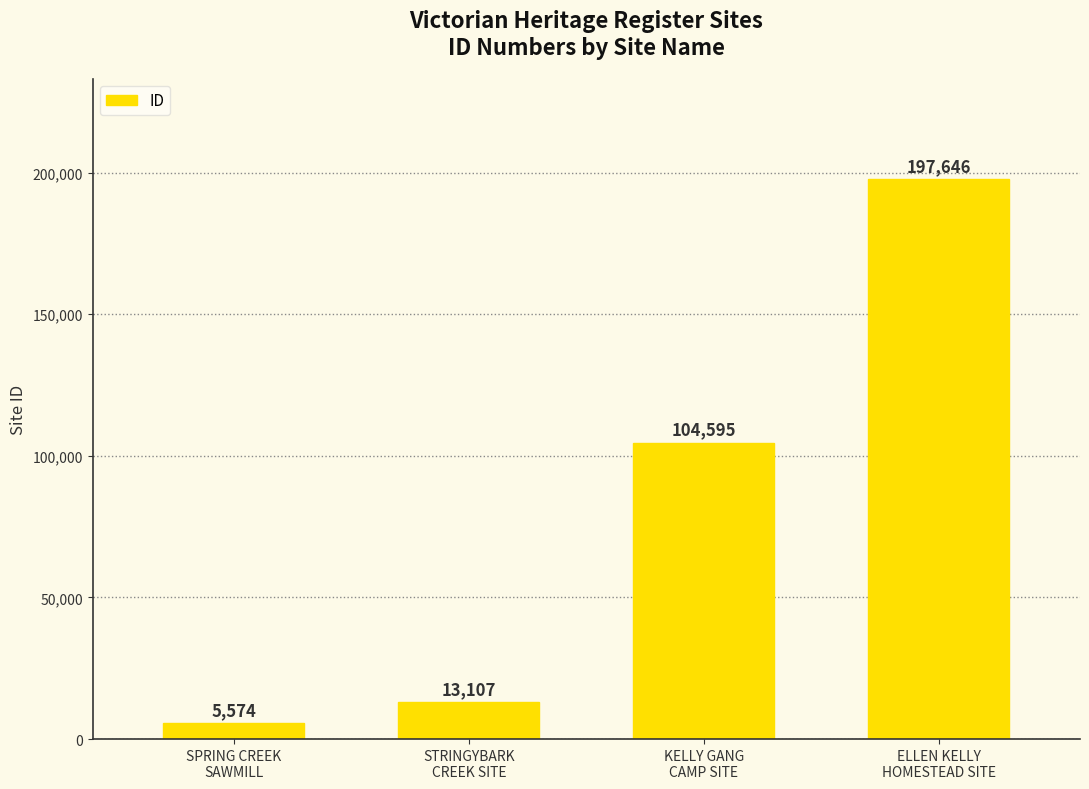

How many values are below 104595?

2